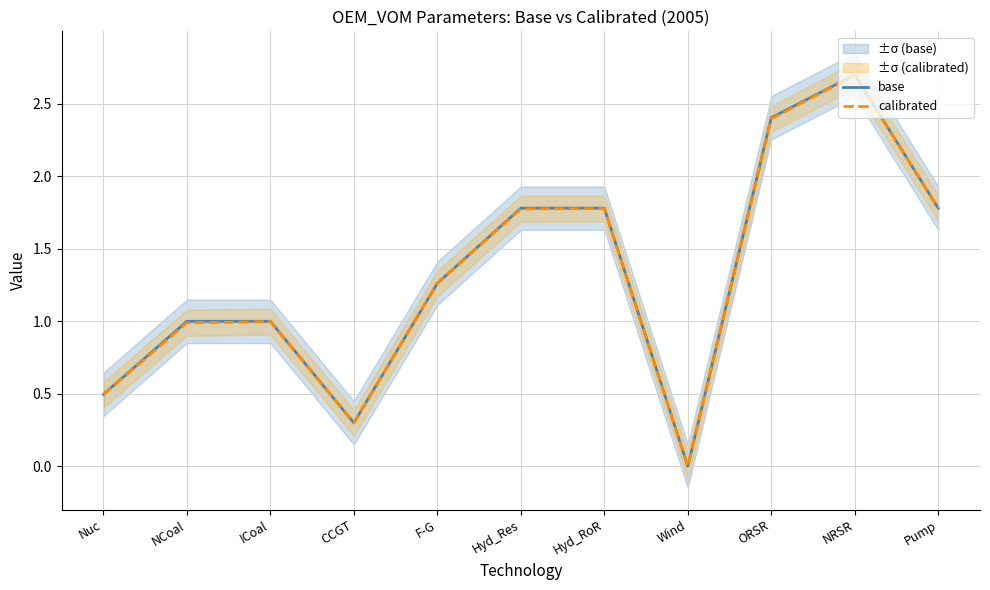

How many interior local peaks does the calibrated series have?

3